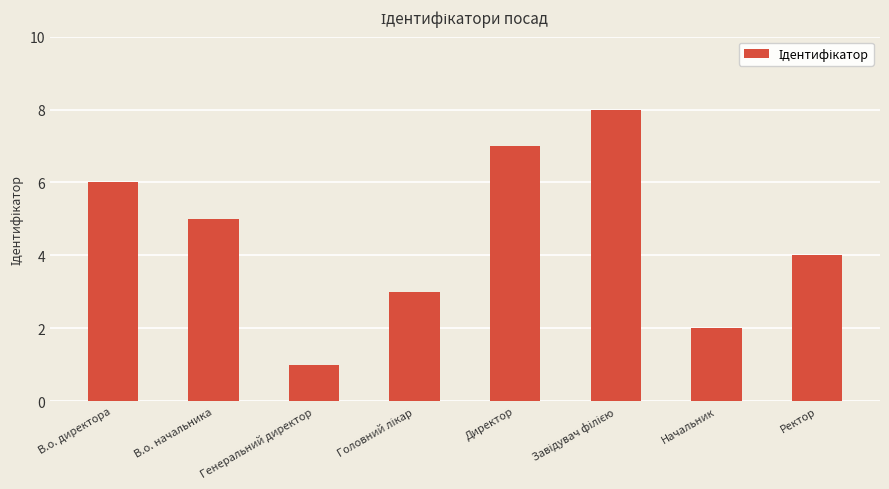

What is the label of the 5th bar from the left?

Директор